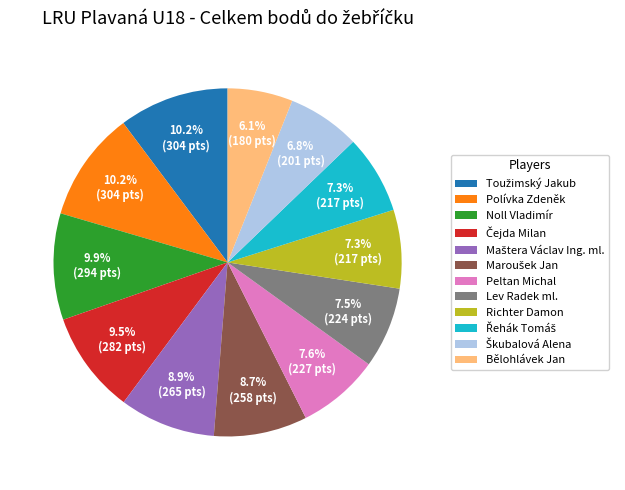

Is Lev Radek ml. the majority of the pie?

No